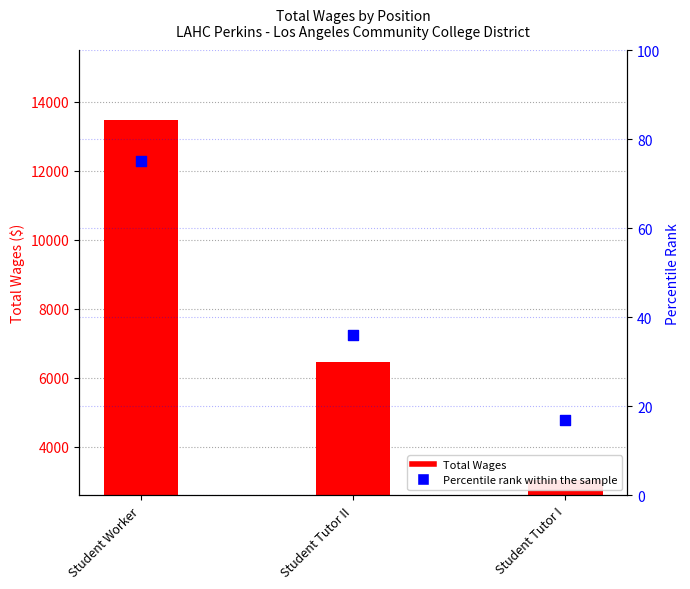

Which series contains the lowest Y value?

Percentile rank within the sample